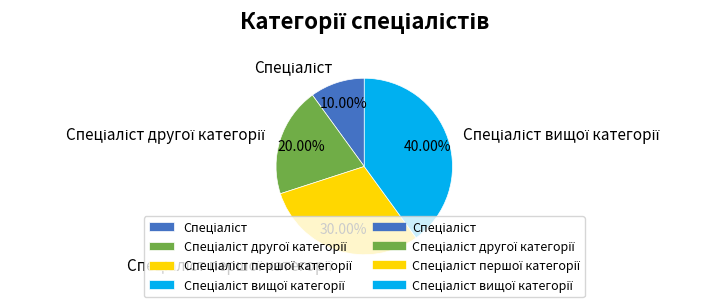

Is there a majority slice in this chart?

No